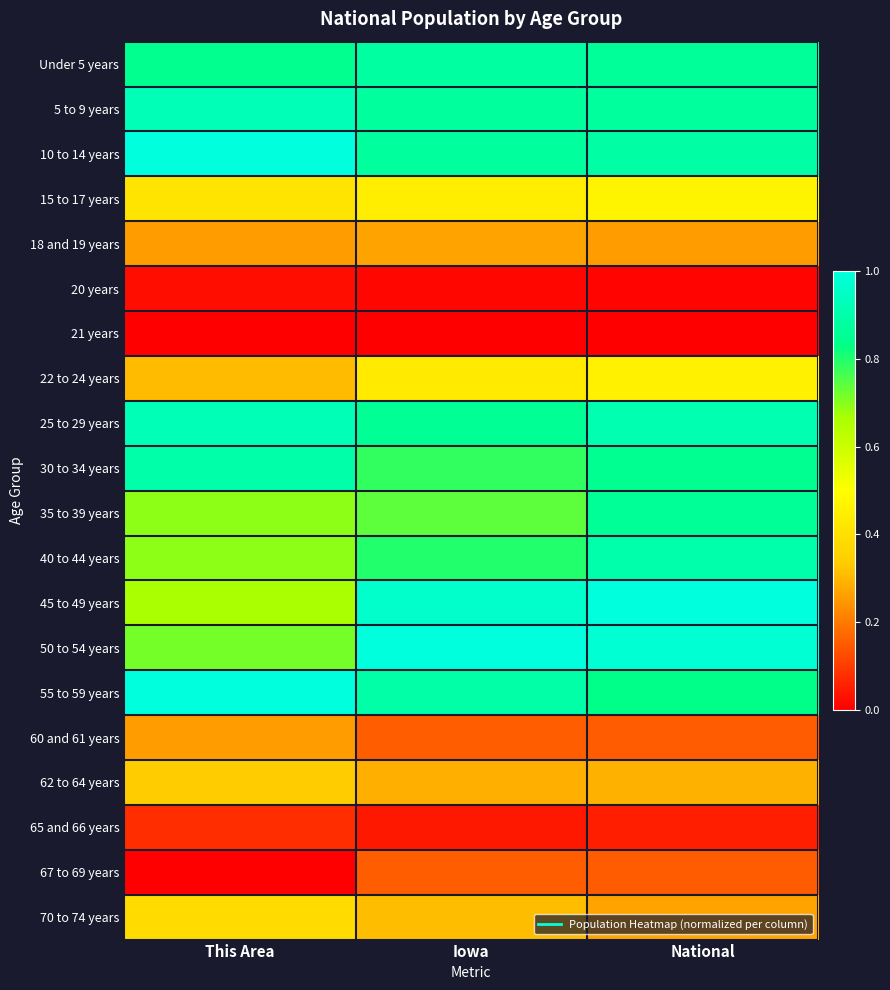

At how many categories does at least one series exceed 0?

3